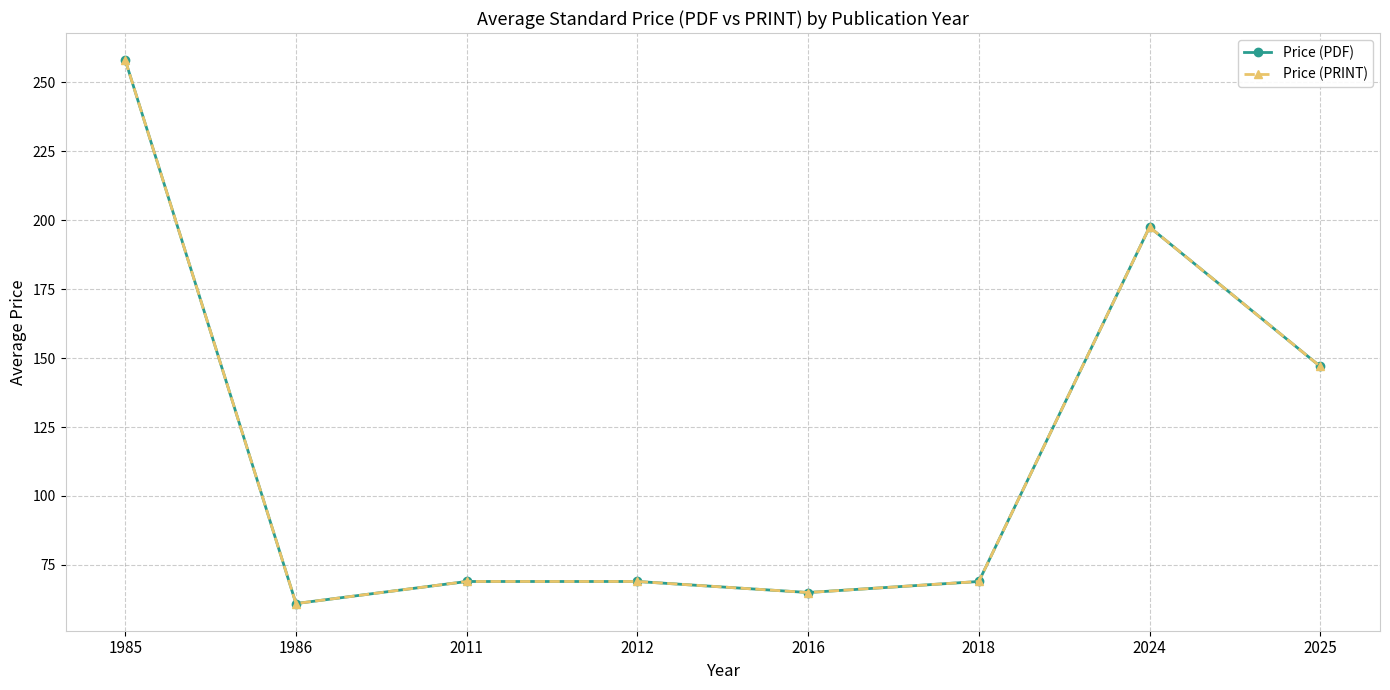

Reading left to right, extract all data points from this chart.

Price (PDF): 1985=258.0	1986=61.0	2011=69.0	2012=69.0	2016=65.0	2018=69.0	2024=197.5	2025=147.0
Price (PRINT): 1985=258.0	1986=61.0	2011=69.0	2012=69.0	2016=65.0	2018=69.0	2024=197.5	2025=147.0